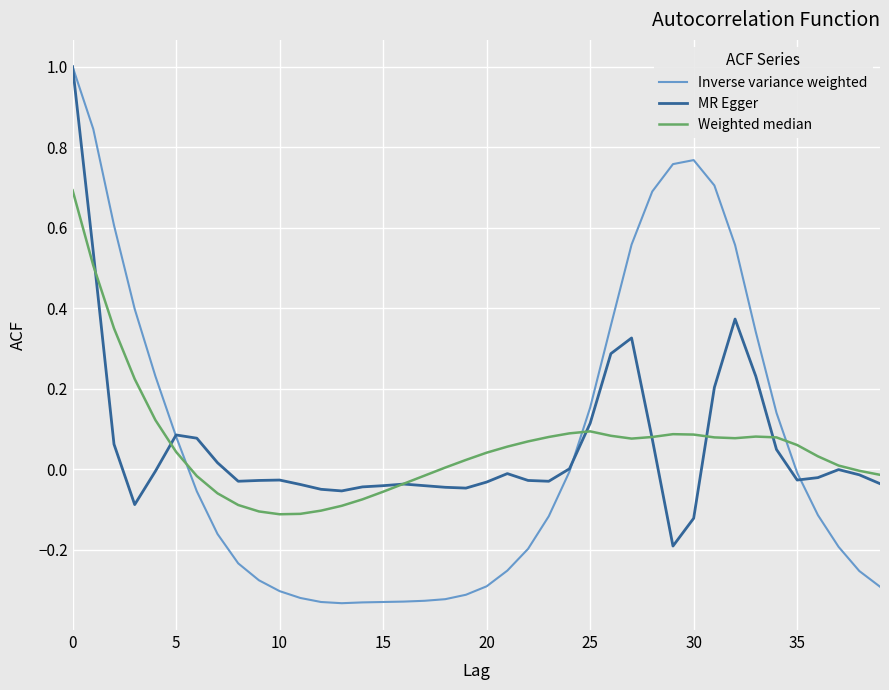

Which series has the widest spread of values?

Inverse variance weighted